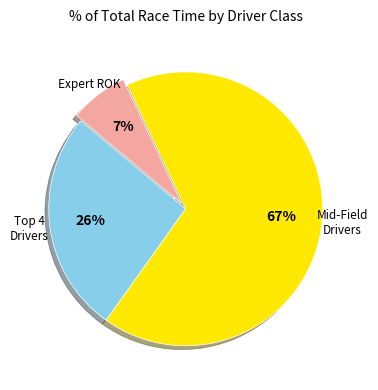

To the nearest percent, what portion does Mid-Field Drivers represent?

67%